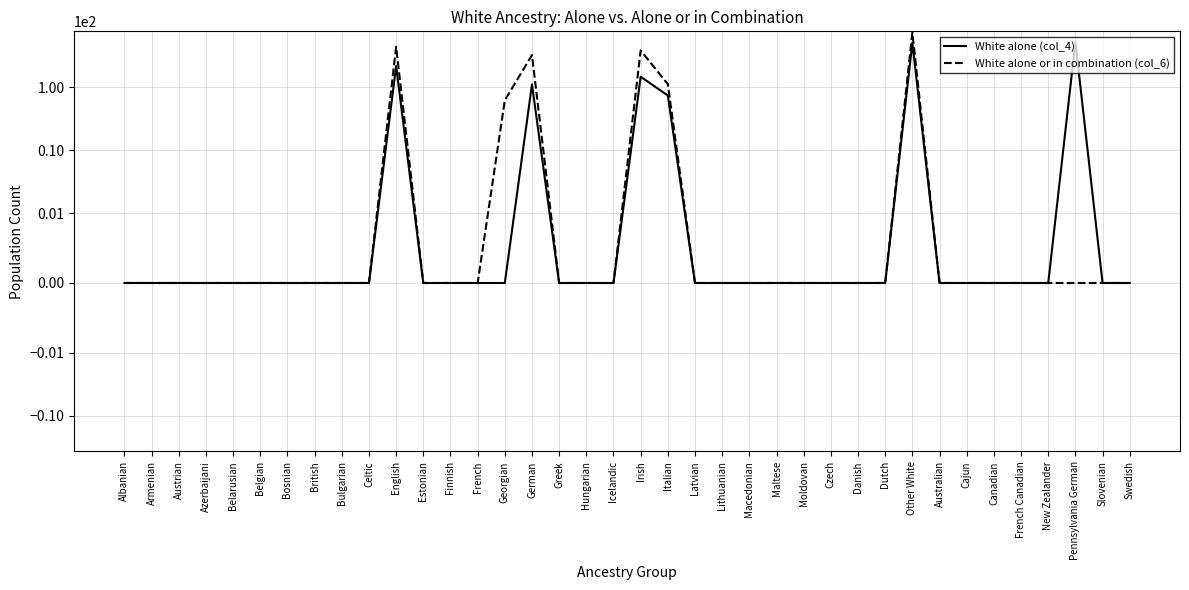

Is the value of White alone (col_4) at Latvian greater than the value of White alone or in combination (col_6) at Austrian?

No